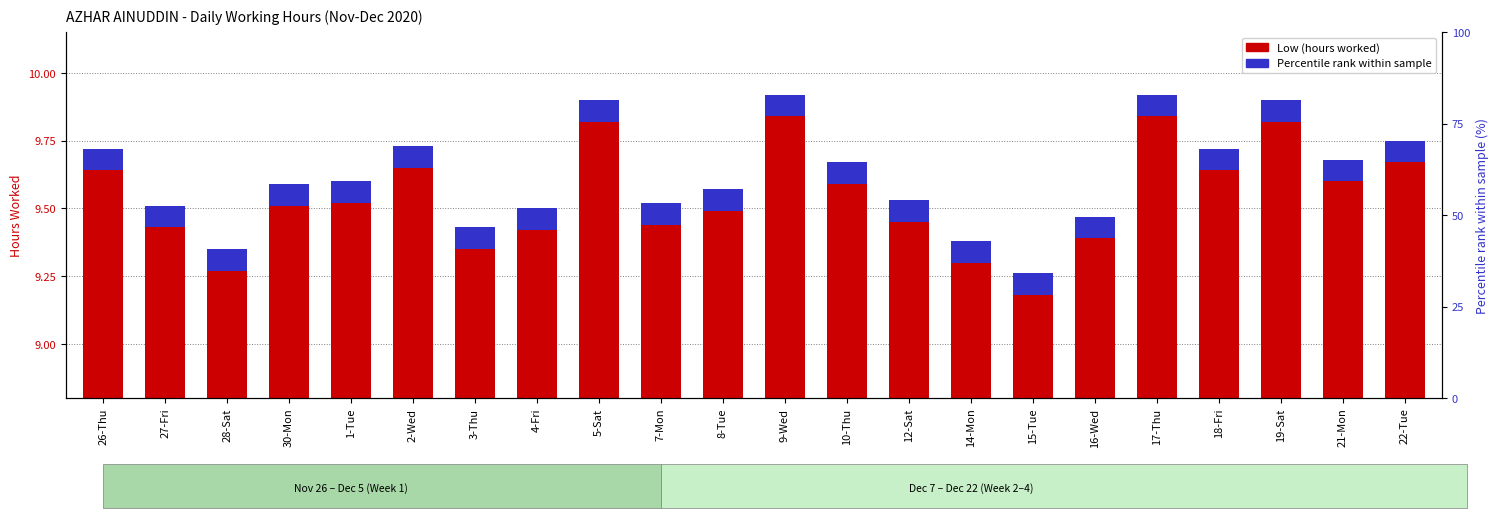

At which category does the chart reach its minimum across all series?

15-Tue